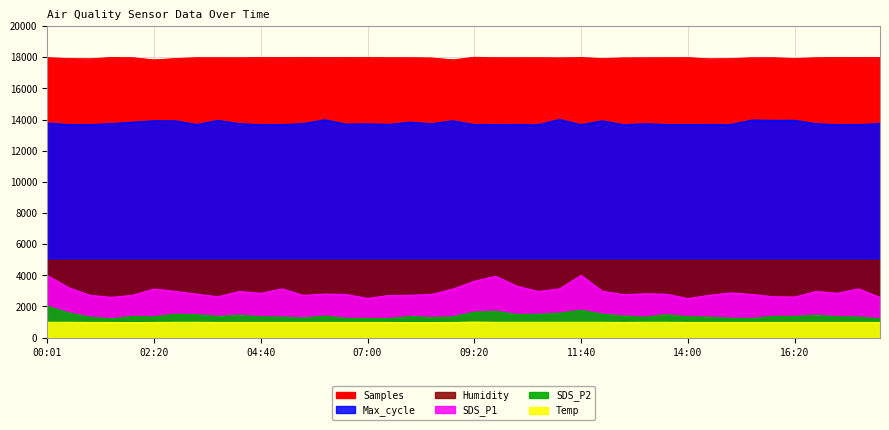

At which label does Max_cycle reach its peak?

11:12